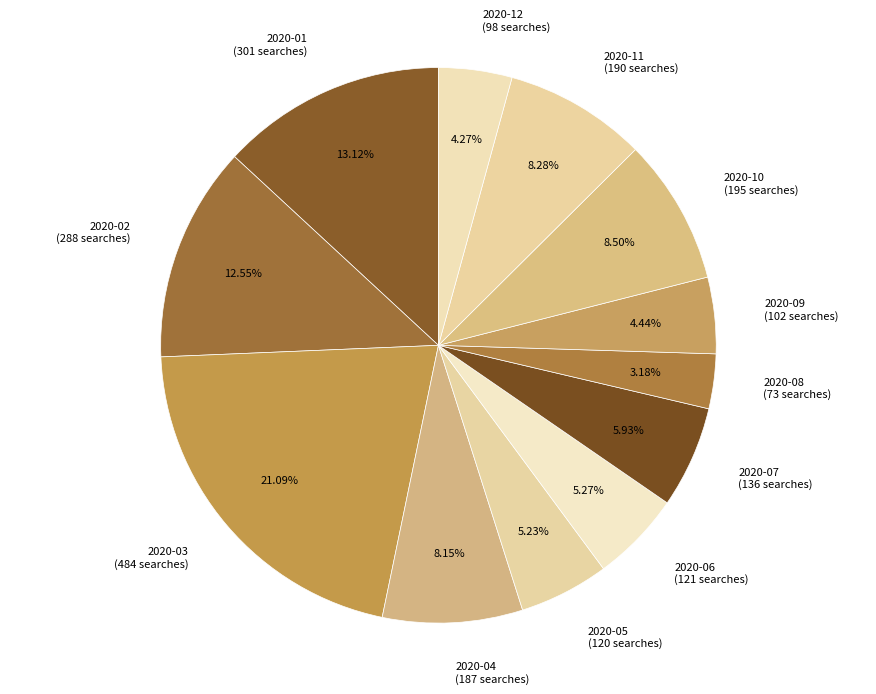

Count the number of slices in the pie.

12